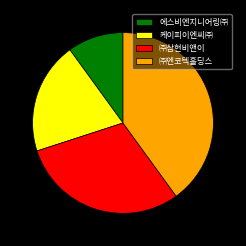

What is the largest slice in the pie chart?

㈜엔코텍홀딩스